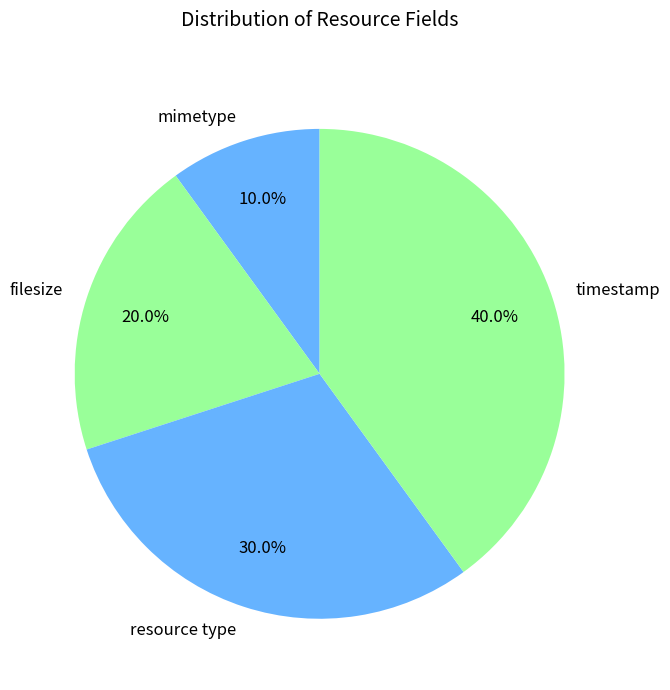

Is the sum of mimetype and resource type greater than half?

No